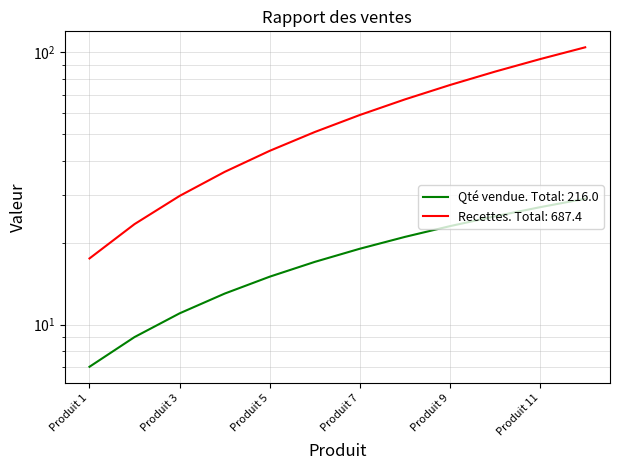

What is the minimum value for Qté vendue?

7.0